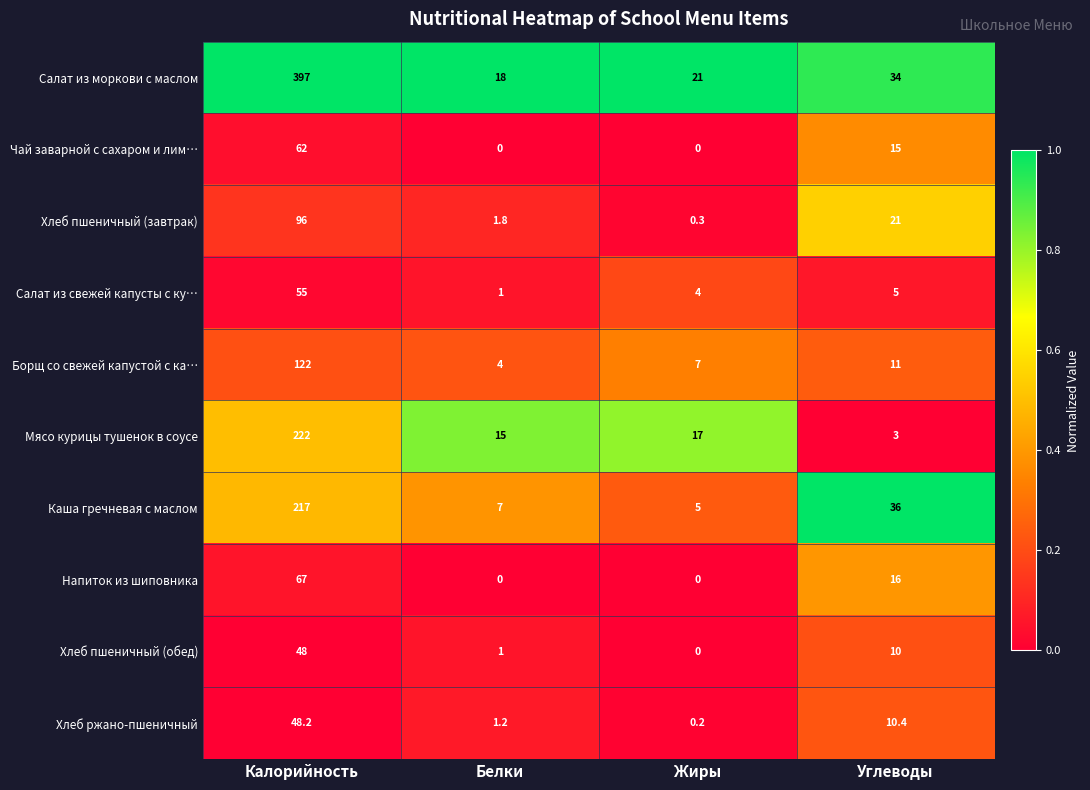

At which label does Салат из моркови с маслом reach its peak?

Калорийность